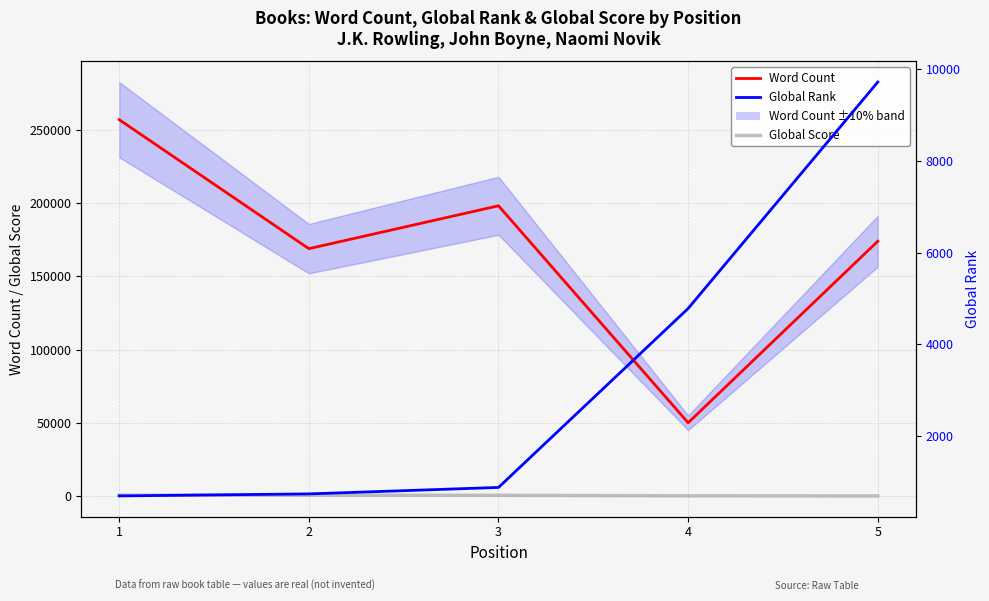

Where is Global Rank nearest to the value 5205?

4